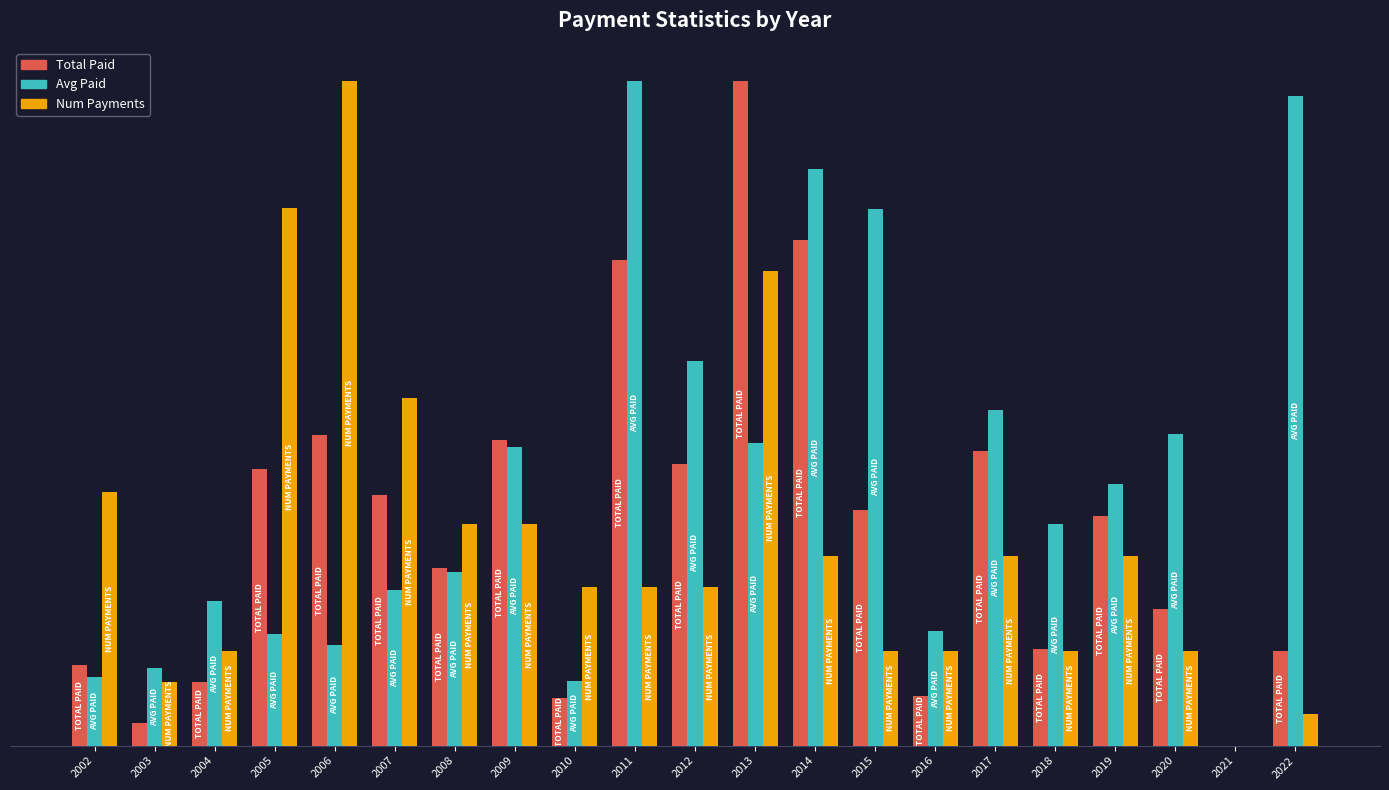

Between 2021 and 2006, which is larger?

2006